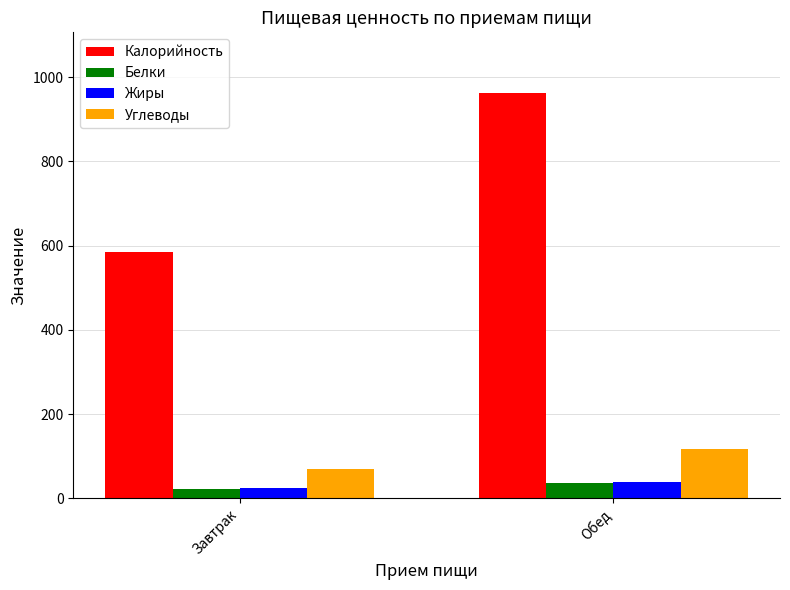

The value of Калорийность at Завтрак is 378.6. True or false?

False